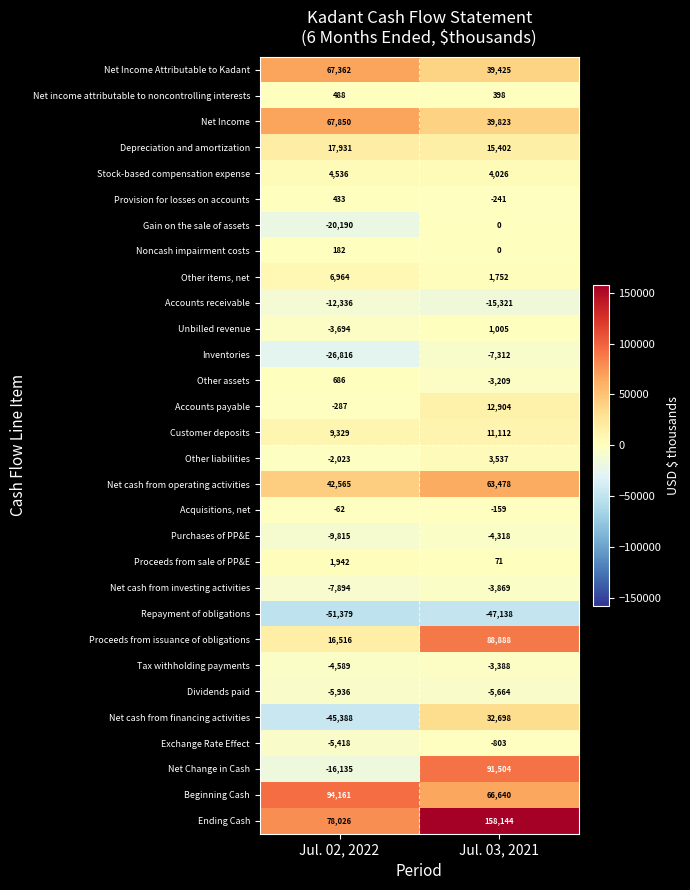

True or false: Tax withholding payments has a value of -5840 at Jul. 03, 2021.

False